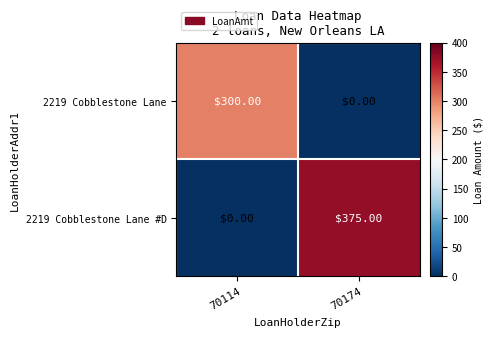

Rank the series at 70114 from lowest to highest value.

2219 Cobblestone Lane #D, 2219 Cobblestone Lane